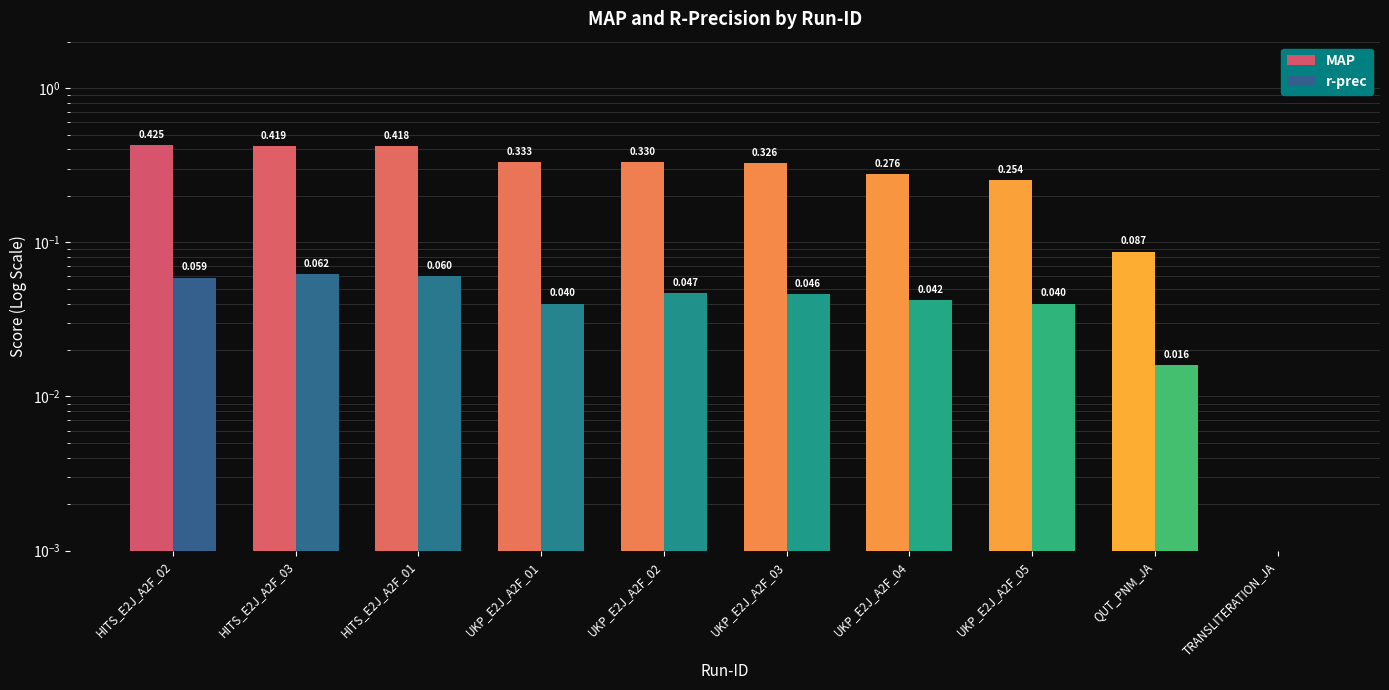

At how many categories does at least one series exceed 0?

9